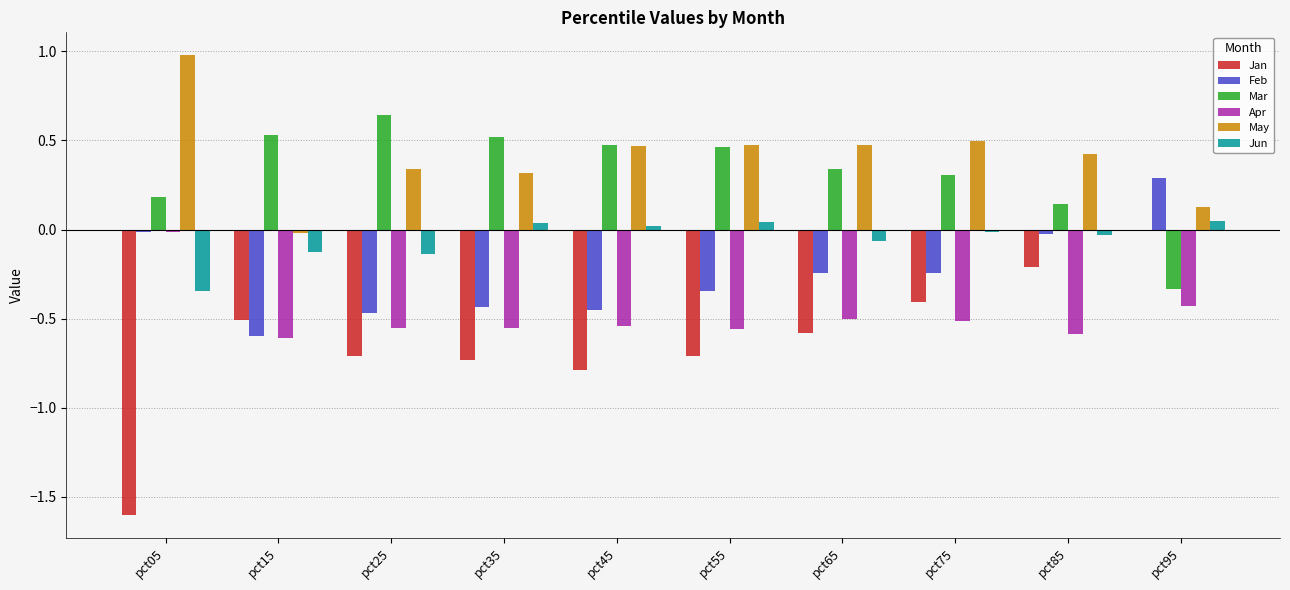

Which series changed the most between pct05 and pct85?

Jan